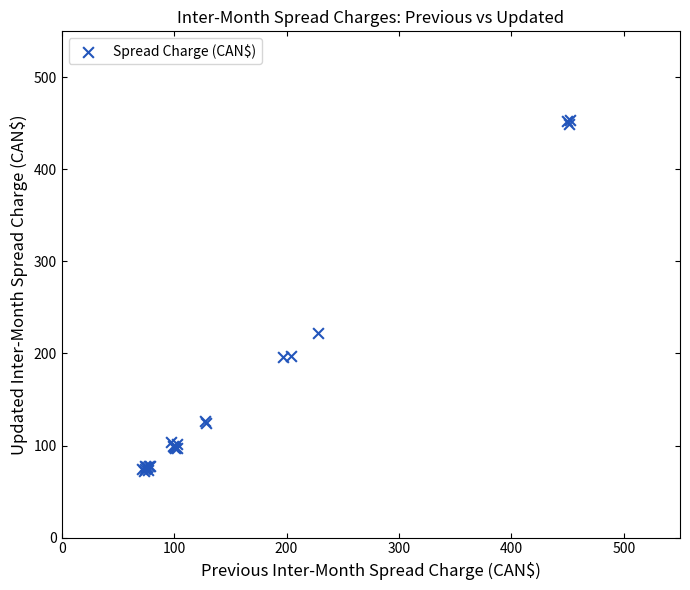

What Y value in the scatter plot is closest to 262?

222.6